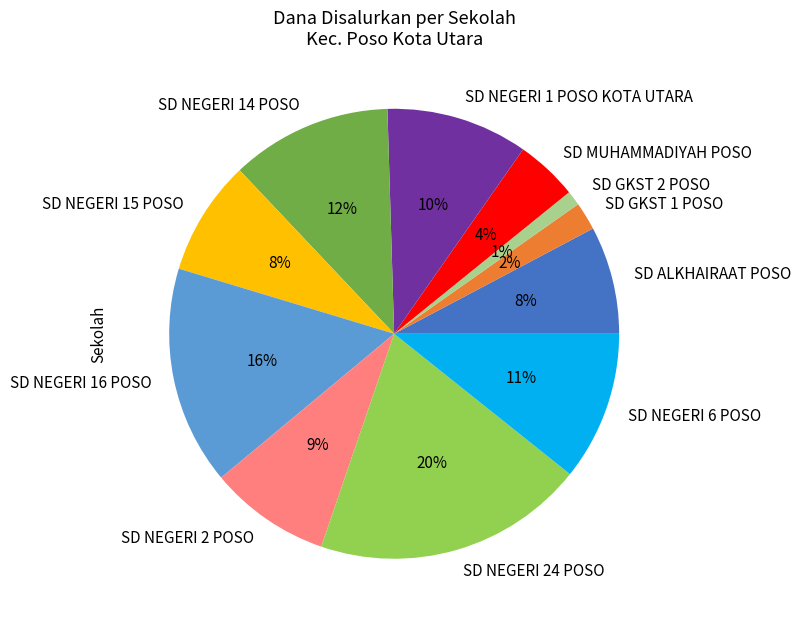

What is the ratio of the value at SD NEGERI 2 POSO to the value at SD NEGERI 16 POSO?

0.6